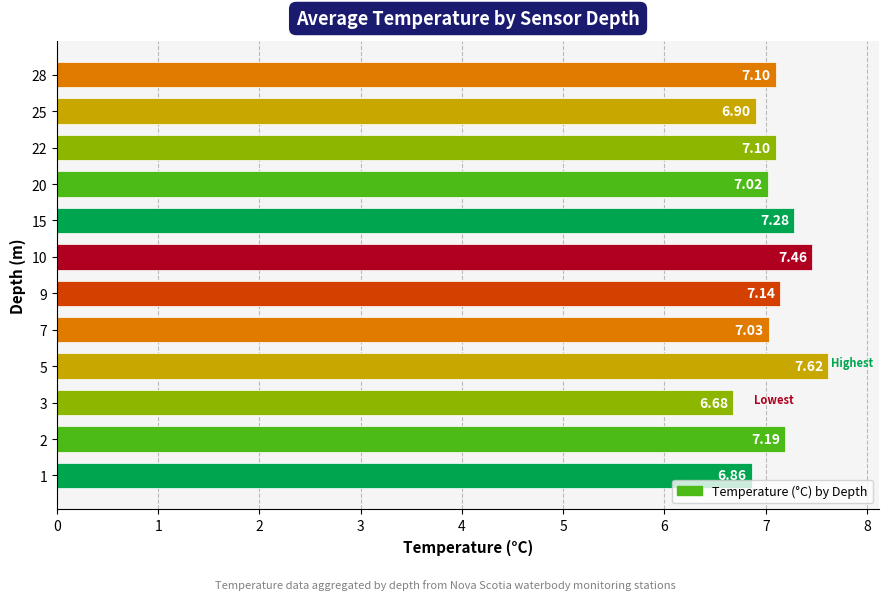

What is the difference between the maximum and minimum values?

0.9